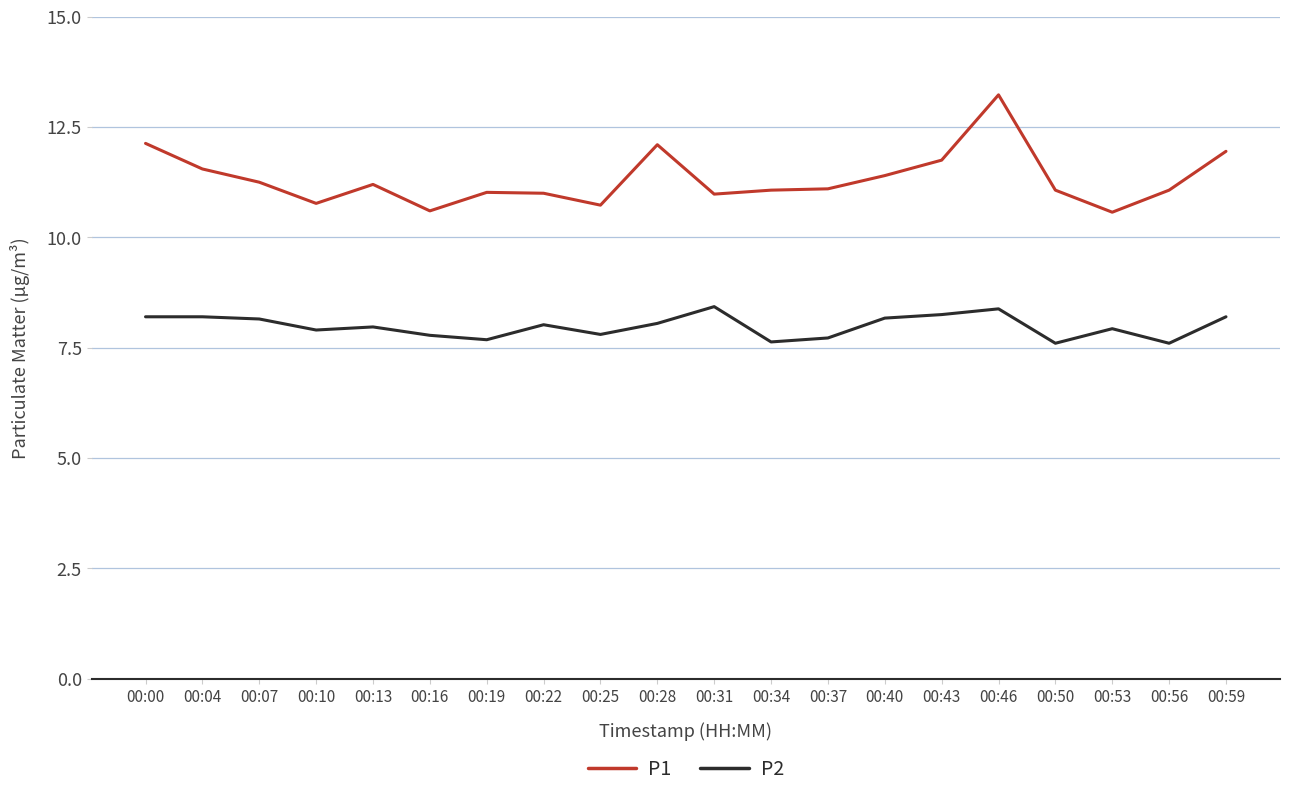

What is the difference between the maximum and minimum values in the P1 series?

2.7